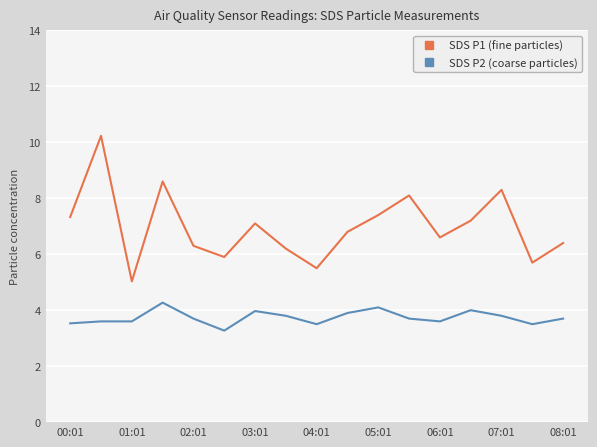

Which series has the largest total across all categories?

SDS P1 (fine particles)